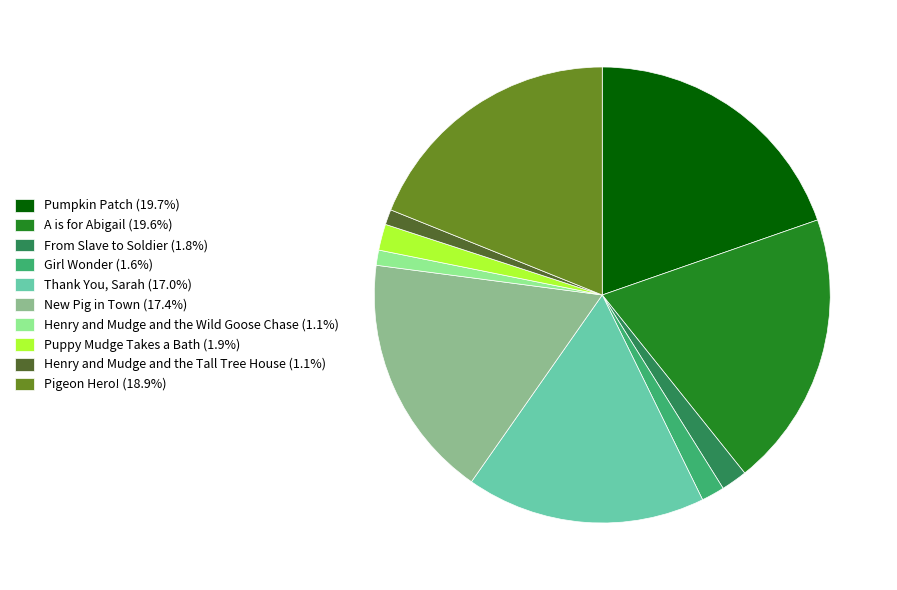

Approximately how many times larger is the value at Puppy Mudge Takes a Bath compared to From Slave to Soldier?

1.0